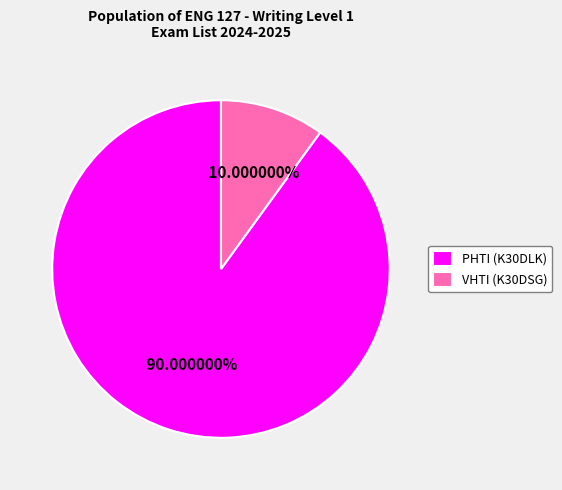

Combined, what portion of the pie is VHTI (K30DSG) and PHTI (K30DLK)?

100.0%